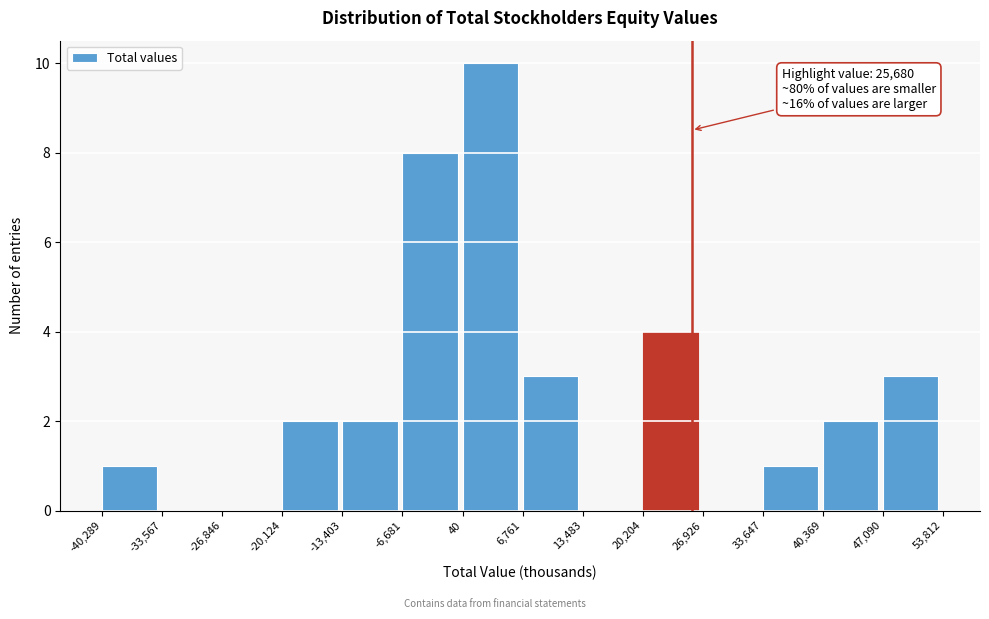

Over which range of the x-axis is the bar tallest?

40 to 6,761